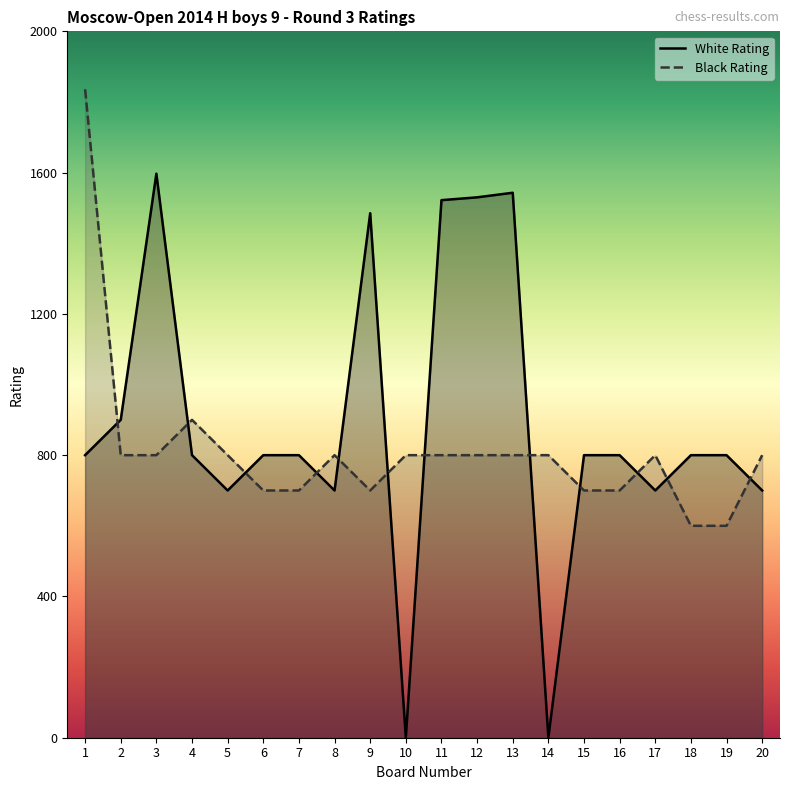

The Black Rating series shows 800 at 20. True or false?

True